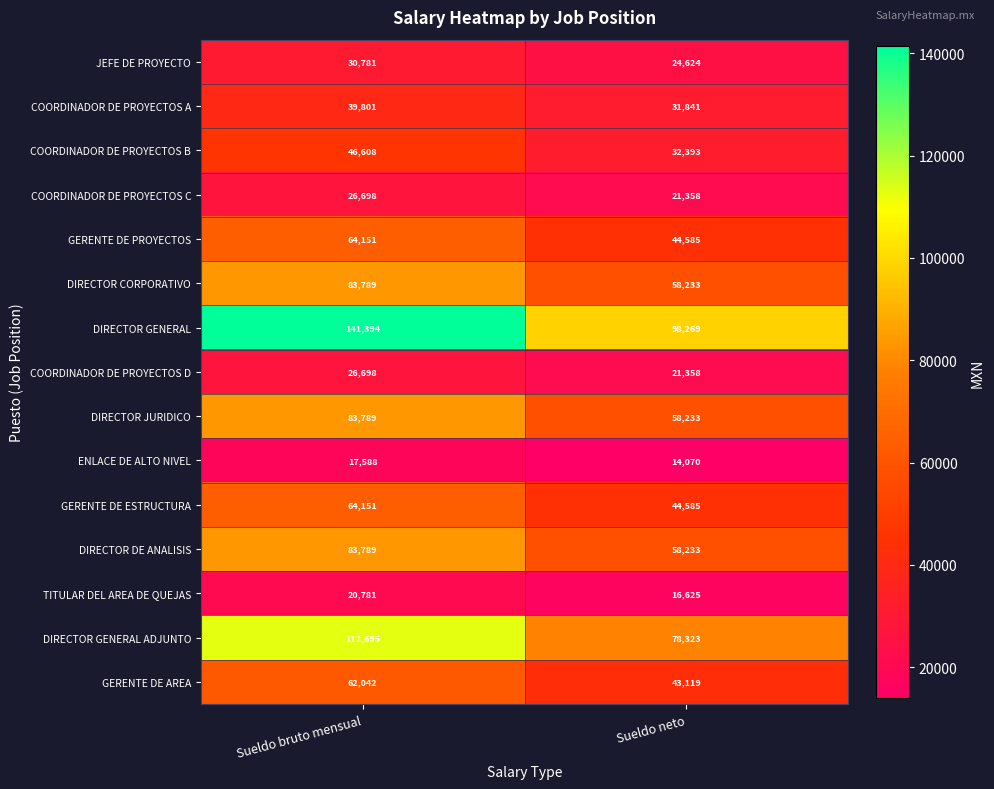

How many series are shown in this chart?

15